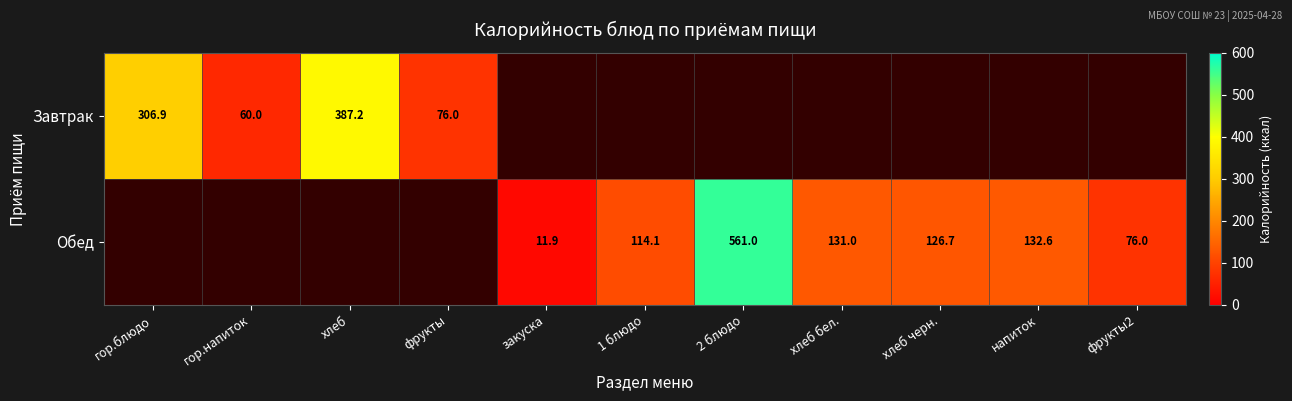

Which label corresponds to the smallest value in the chart?

закуска